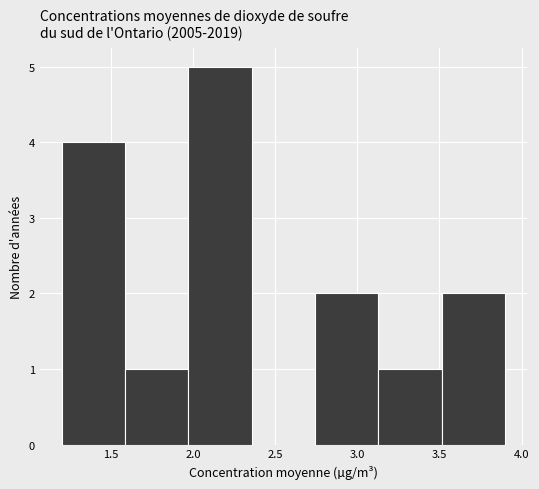

What is the height of the bar covering 1.20 to 1.60 on the x-axis? Neither the bar edges nor the heights are printed on the chart, so give them approximately, as read against the axes.

4